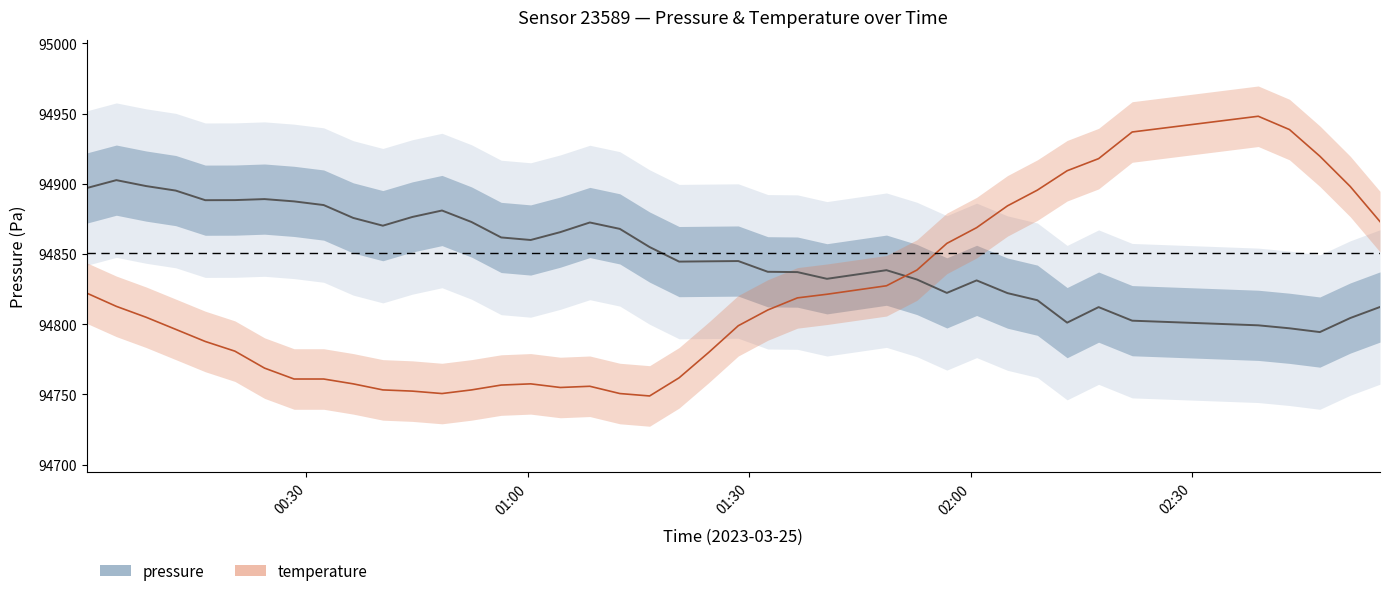

List the series in order of their overall mean, highest first.

pressure, temperature